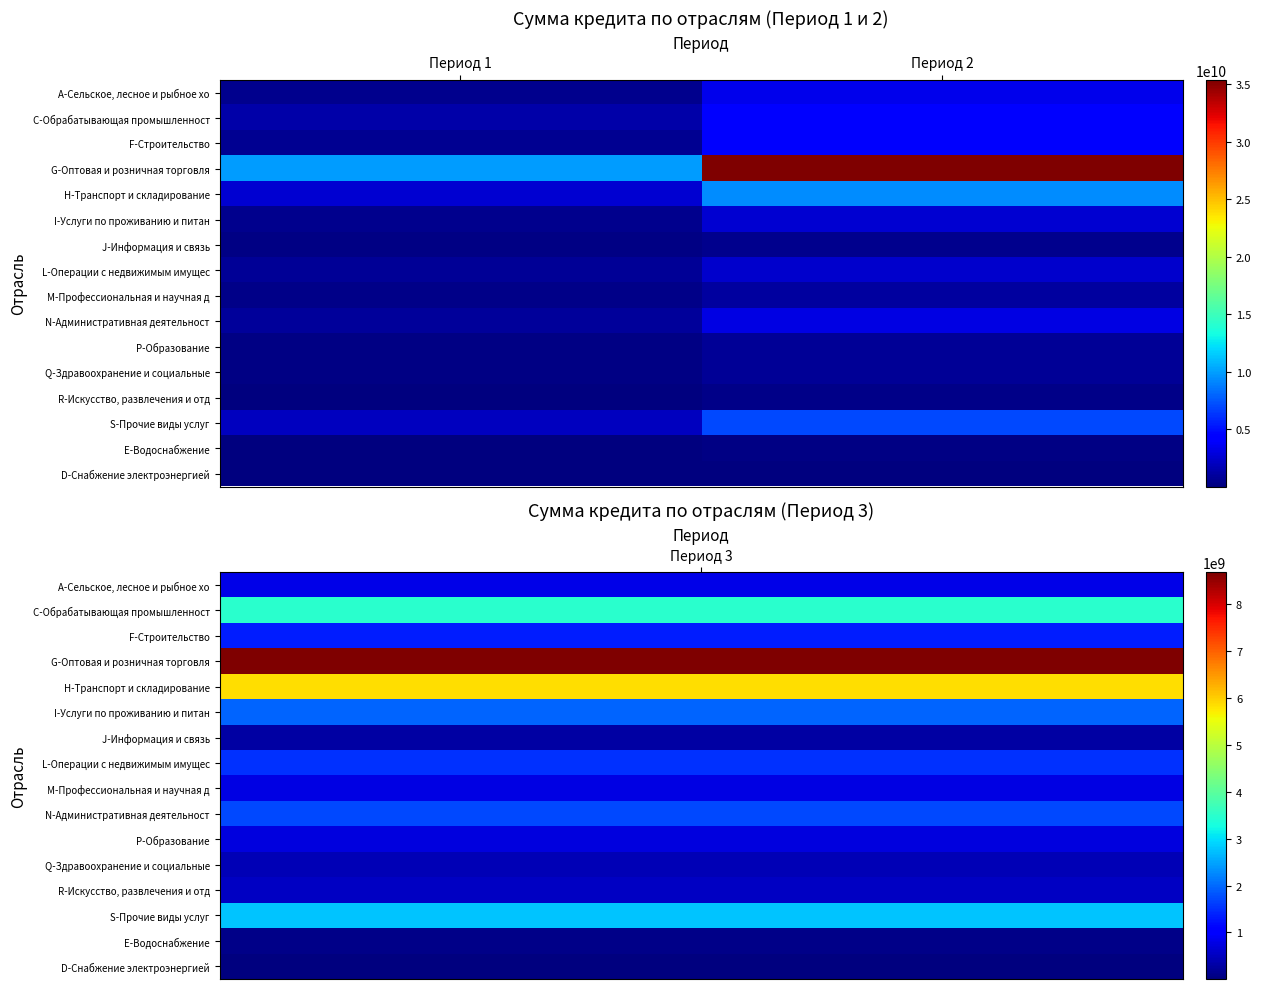

What is the greatest value displayed?

35376221975